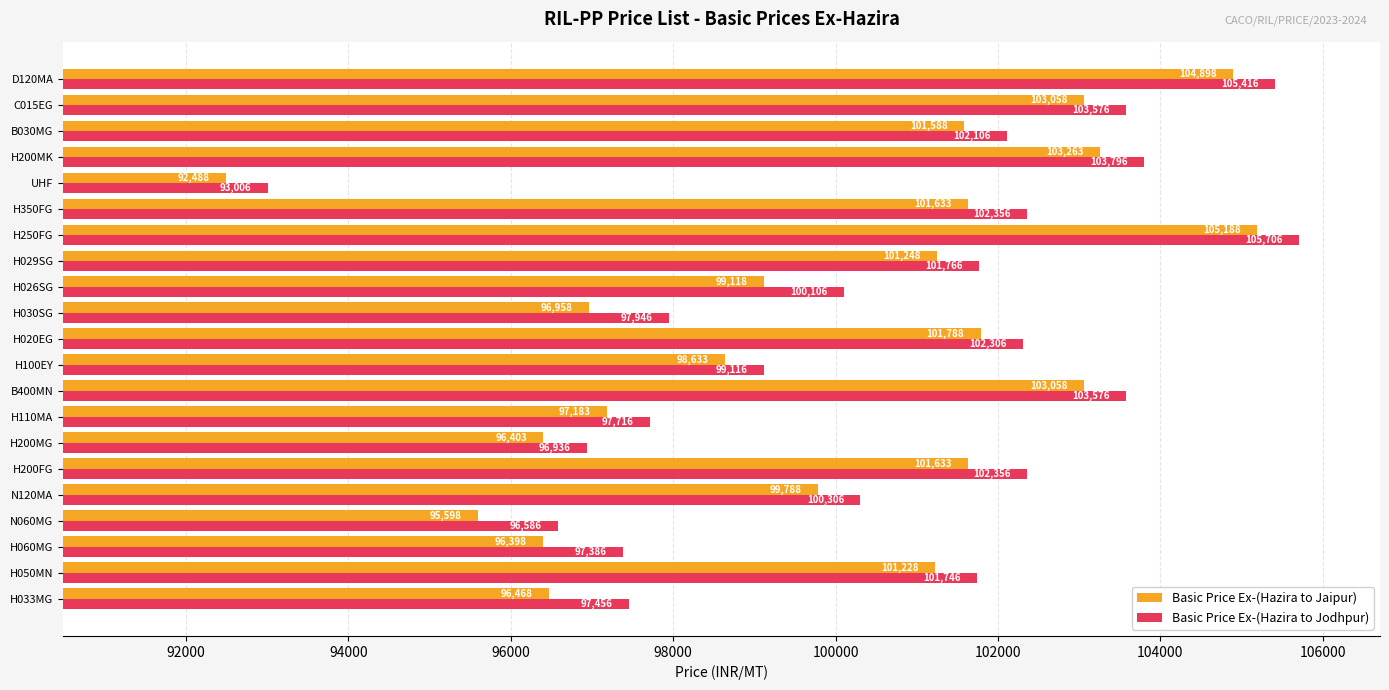

Is it true that Basic Price Ex-(Hazira to Jodhpur) equals 22127 at B400MN?

False